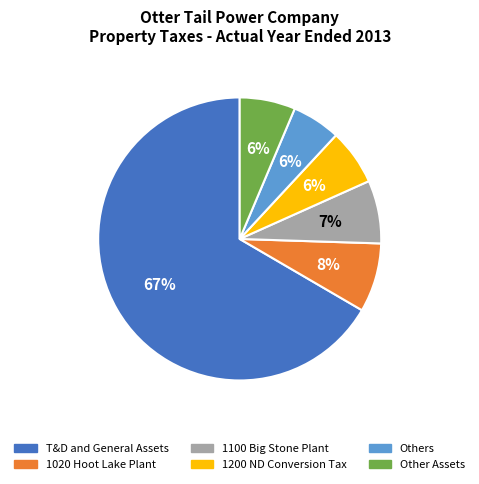

Between 1200 ND Conversion Tax and 1100 Big Stone Plant, which is larger?

1100 Big Stone Plant